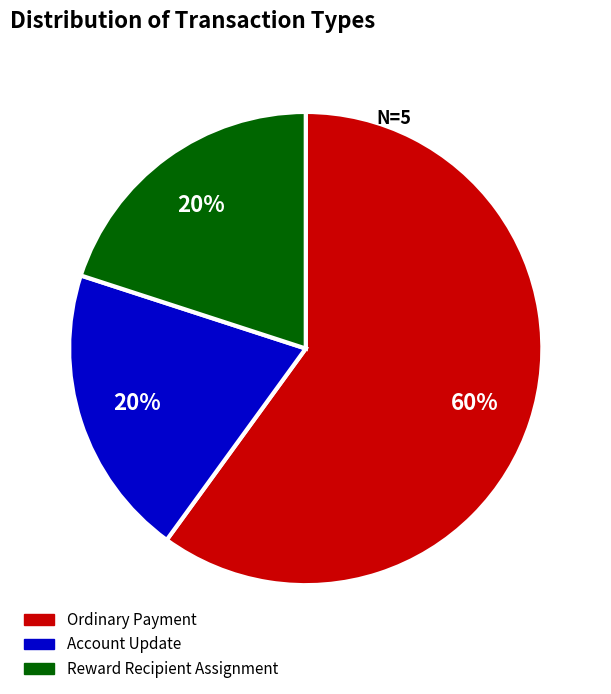

How many segments does this pie chart have?

3